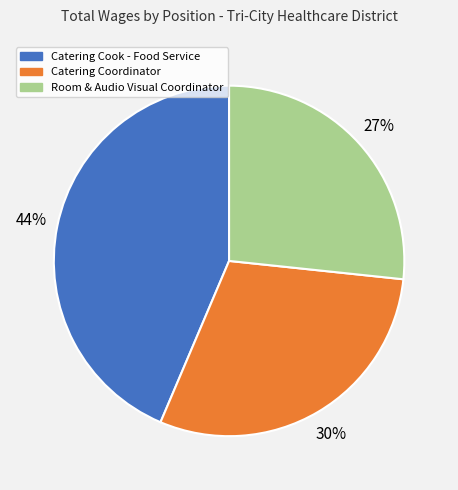

Which category has the smallest portion of the pie?

Room & Audio Visual Coordinator